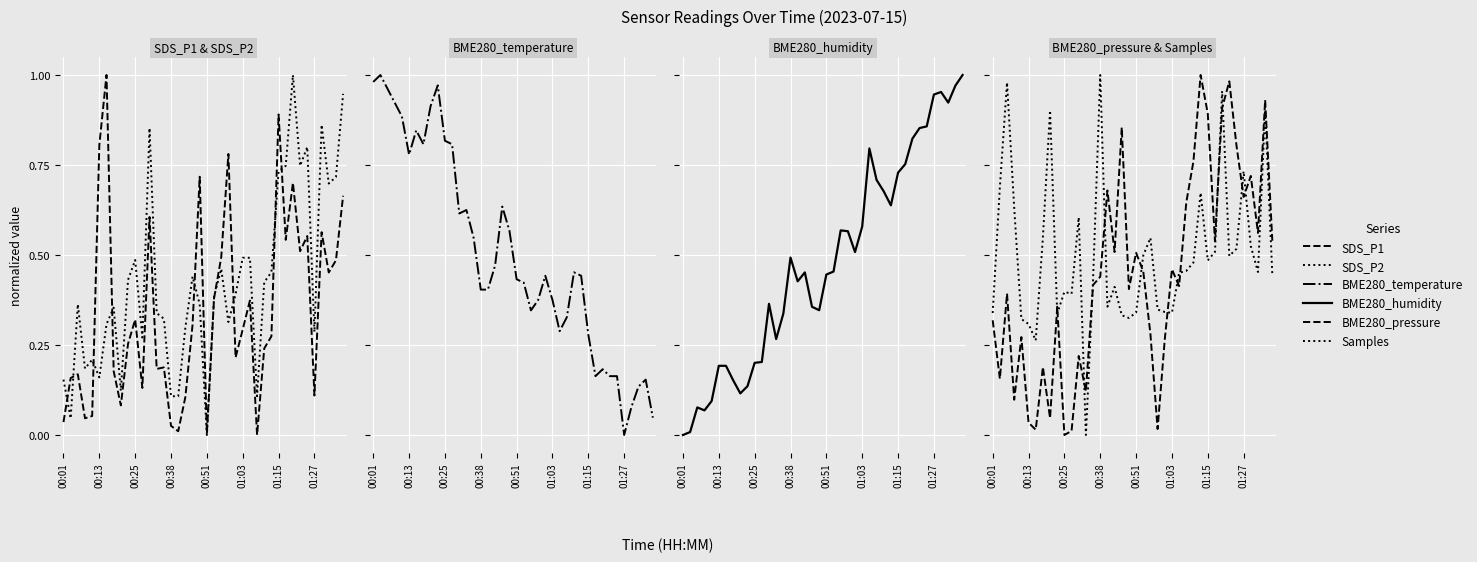

Between which two adjacent categories do Samples and BME280_pressure first intersect?

8 and 9